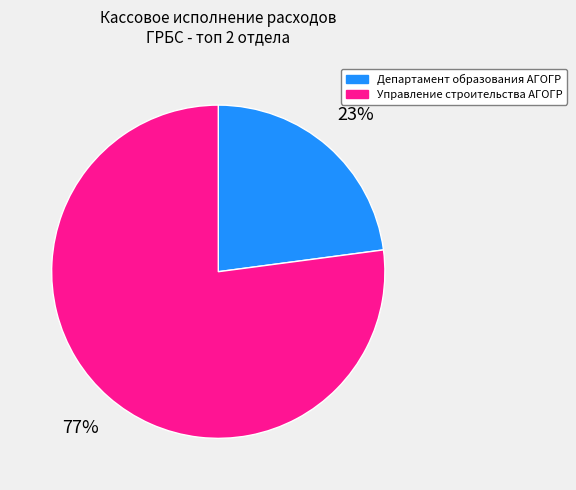

Is it true that Департамент образования АГОГР is 10% of the pie?

False